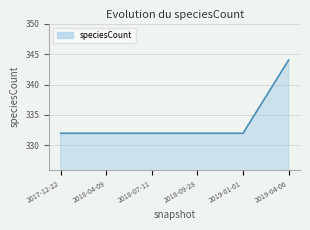

What position from the right is 2018-04-09?

5